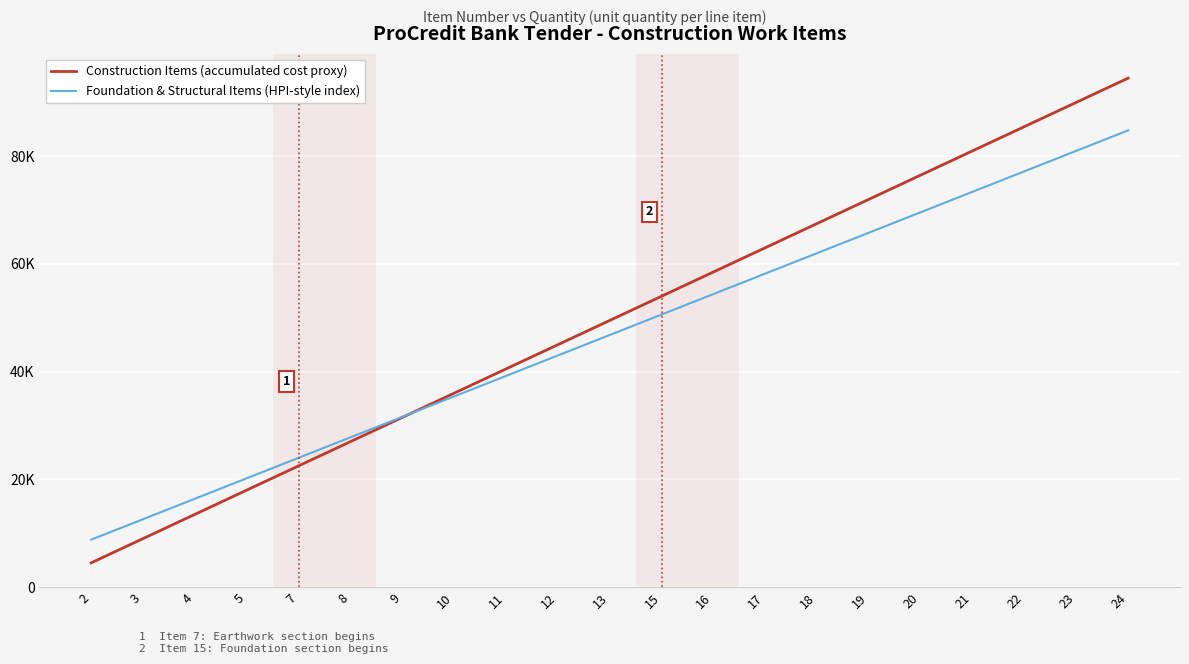

The value of Foundation & Structural Items (HPI-style index) at 11 is 39200. True or false?

True